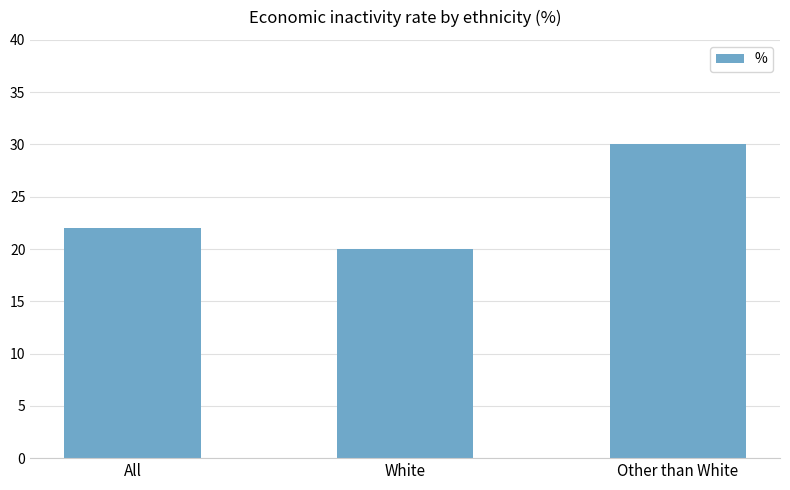

What is the label of the 2nd bar from the right?

White